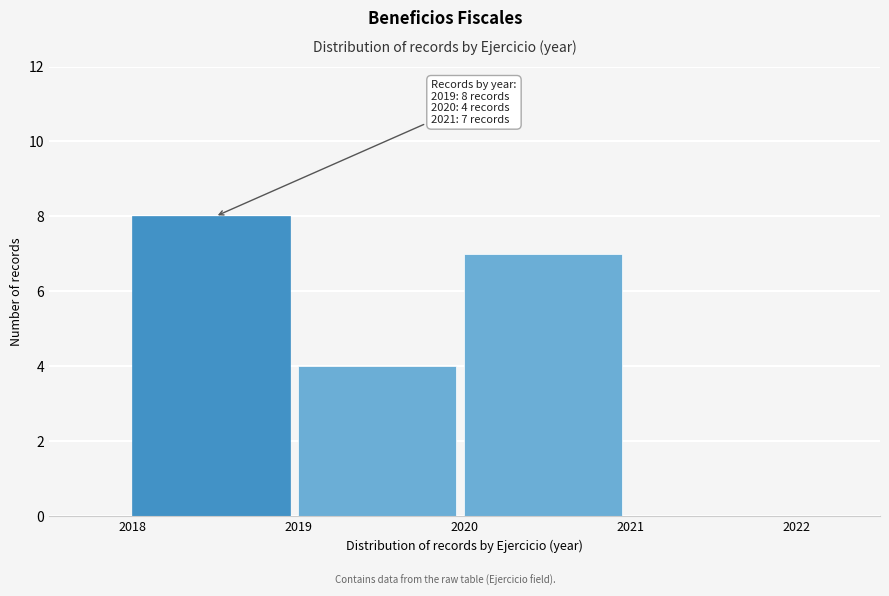

Reading left to right, list all the values displayed in this chart.

2018=8	2019=4	2020=7	2021=0